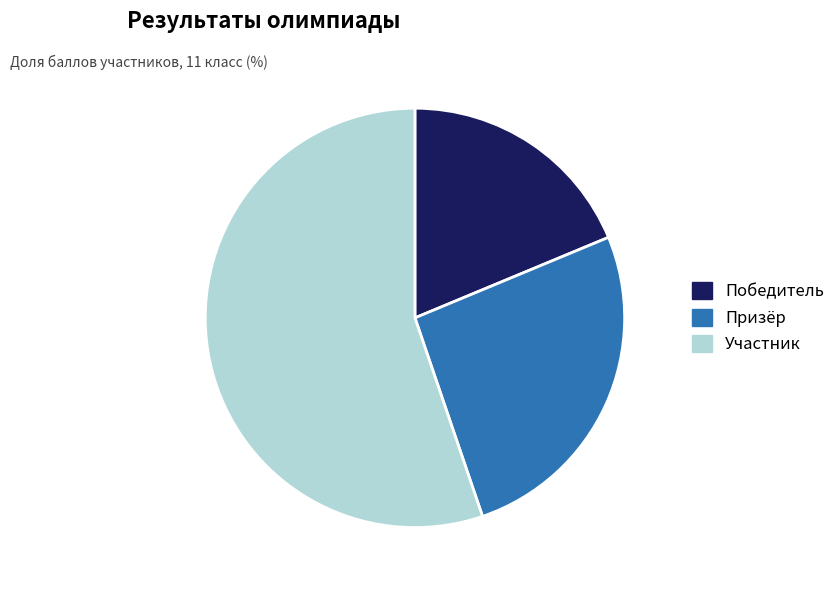

Which slice is the largest?

Участник